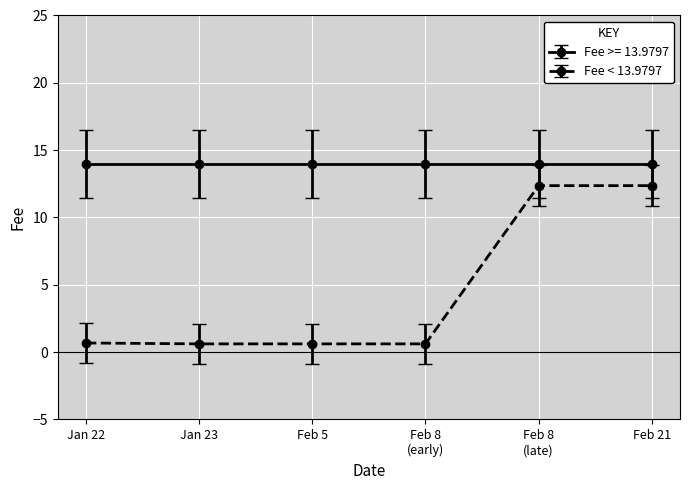

What is the lowest value of the Fee < 13.9797 series?

0.6